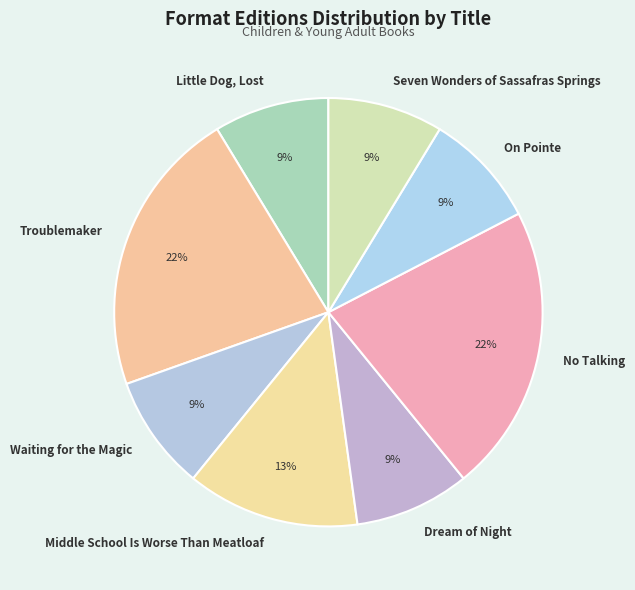

Is On Pointe the majority of the pie?

No